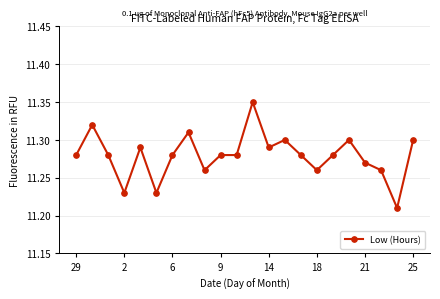

True or false: the data has more than 2 interior local peaks.

True